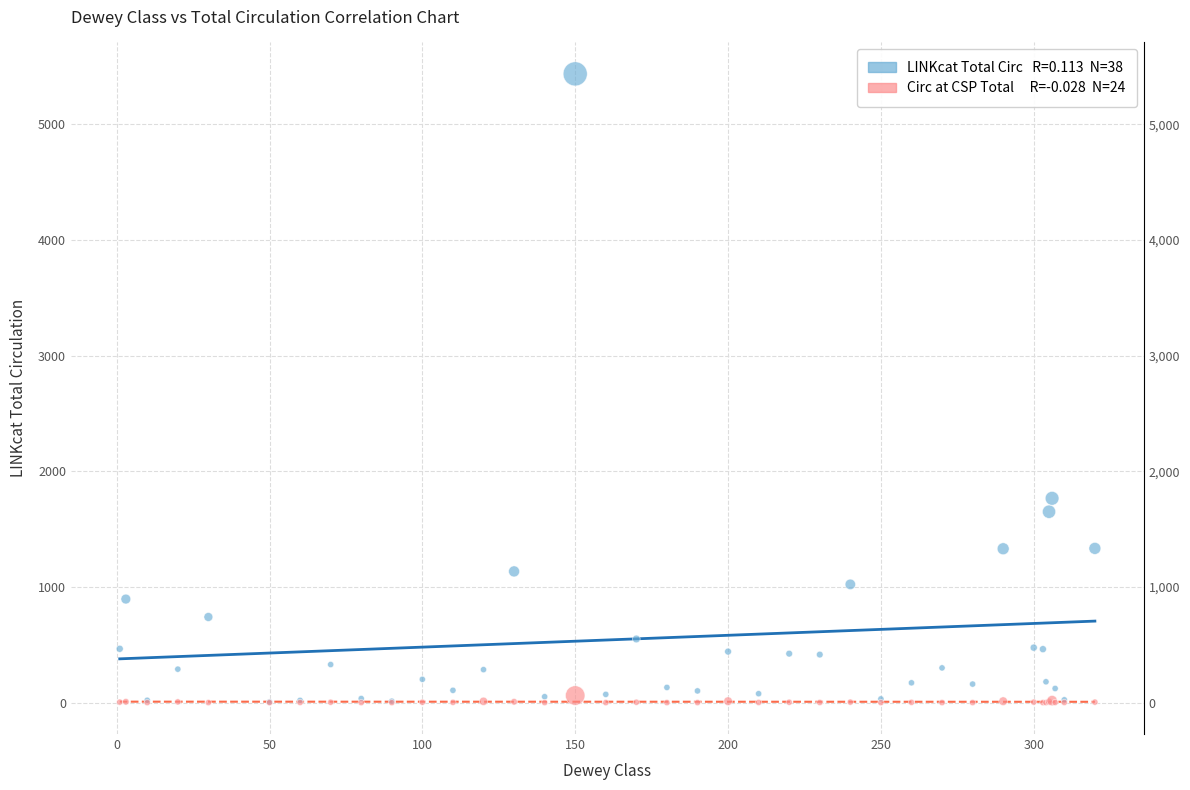

Across all series, what Y value is closest to 2717?

1766